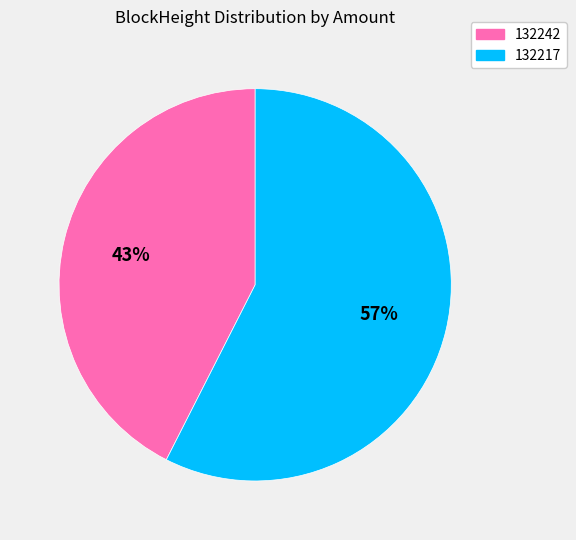

Which has a higher value, 132242 or 132217?

132217